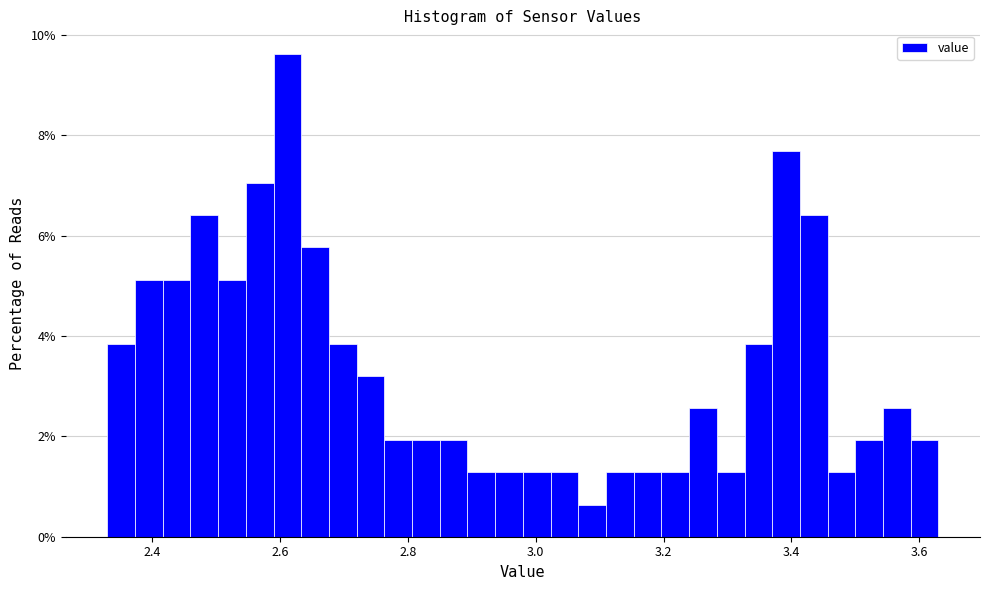

Around what value on the x-axis is the tallest bar? Give the approximate position of its centre, as read against the axis.

2.62